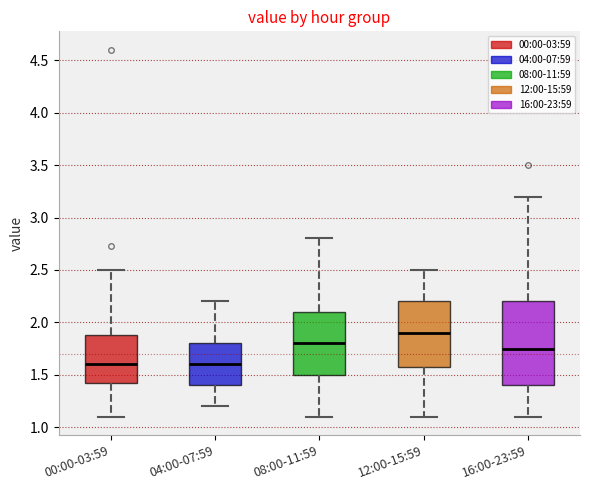

Where does the upper whisker of the box for 00:00-03:59 end on the y-axis? The values are not printed on the chart, so give them approximately, as read against the axis.

2.50